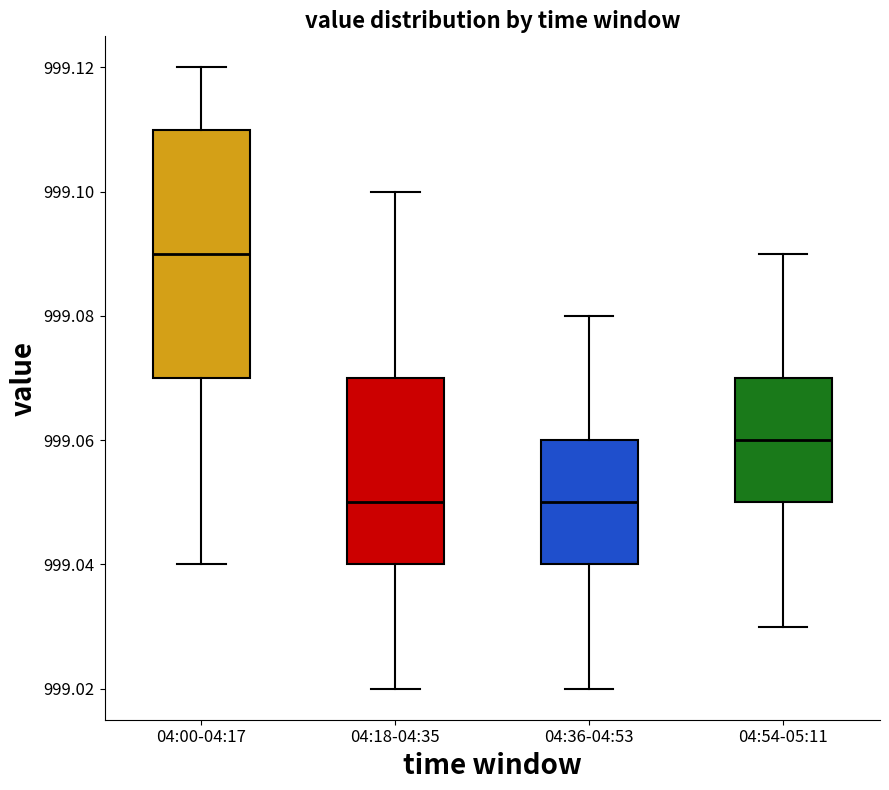

Reading left to right, transcribe this box plot: for each box, give where its median line is, the range the box spans, and where its two whiskers end, as read against the y-axis. The values are not printed on the chart, so give them approximately, as read against the axis.

04:00-04:17: median 999.09, box 999.07 to 999.11, whiskers 999.04 to 999.12
04:18-04:35: median 999.05, box 999.04 to 999.07, whiskers 999.02 to 999.10
04:36-04:53: median 999.05, box 999.04 to 999.06, whiskers 999.02 to 999.08
04:54-05:11: median 999.06, box 999.05 to 999.07, whiskers 999.03 to 999.09